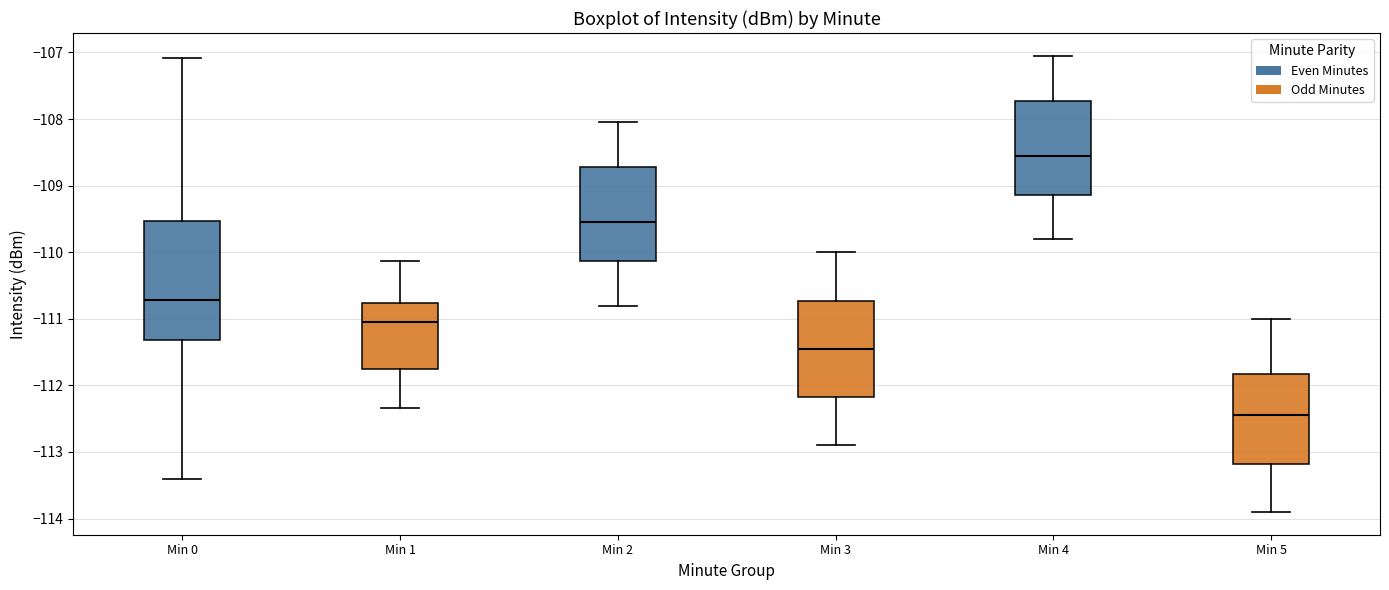

Which box has the highest median line?

Min 4